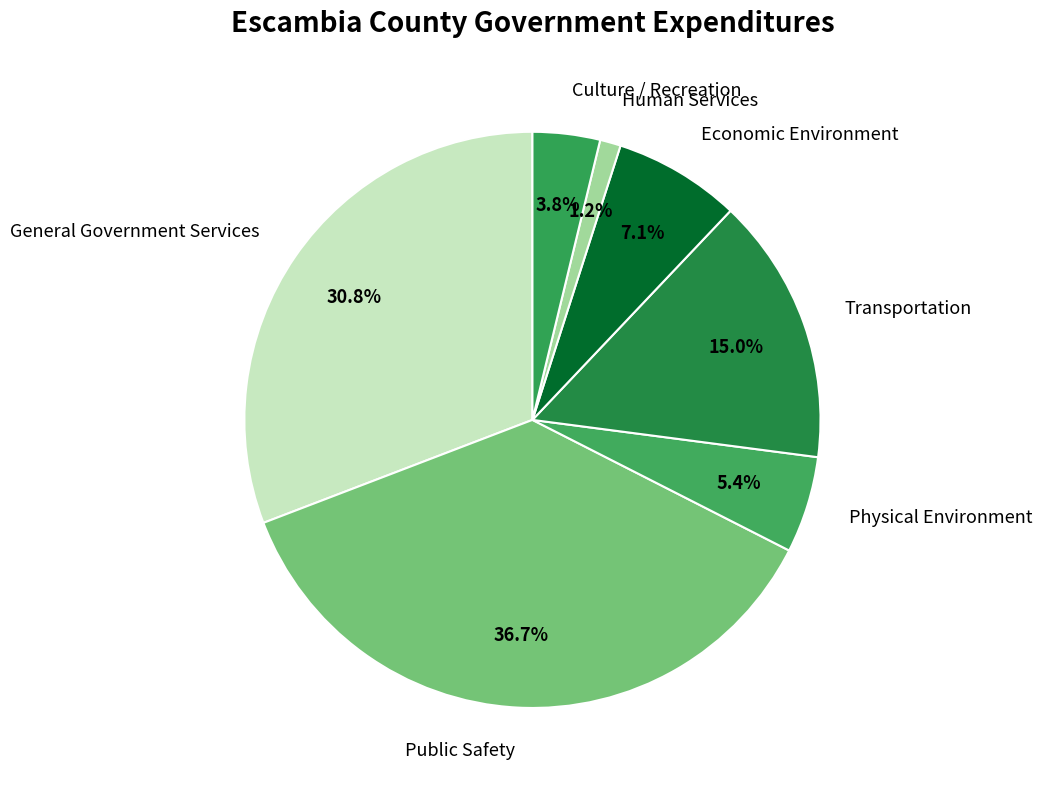

To the nearest percent, what is the difference between the Transportation and Public Safety slice percentages?

22%